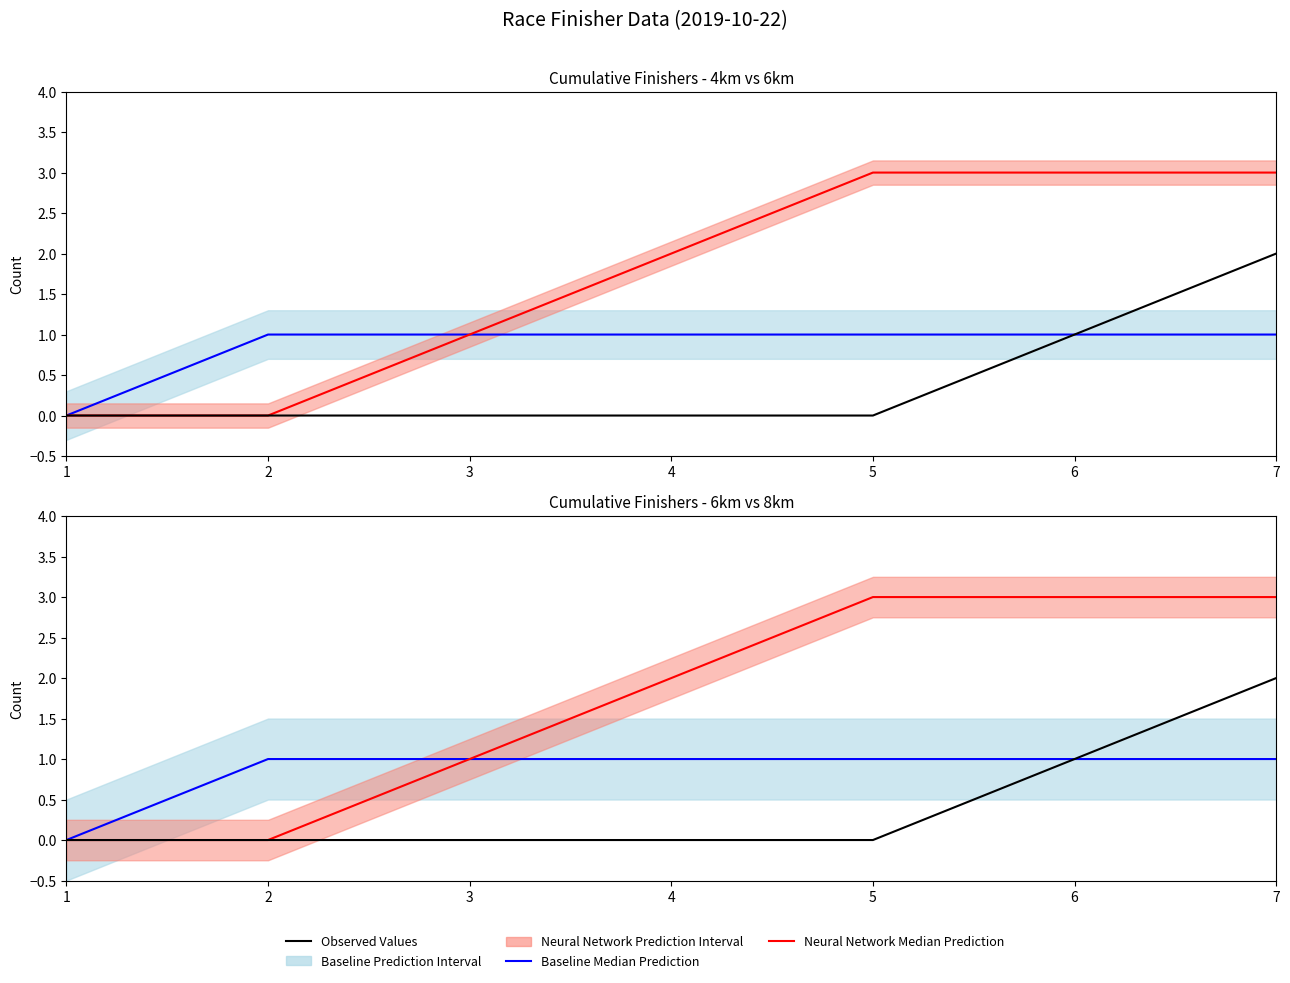

Count the Neural Network Median Prediction values in the range 0 to 3.

7